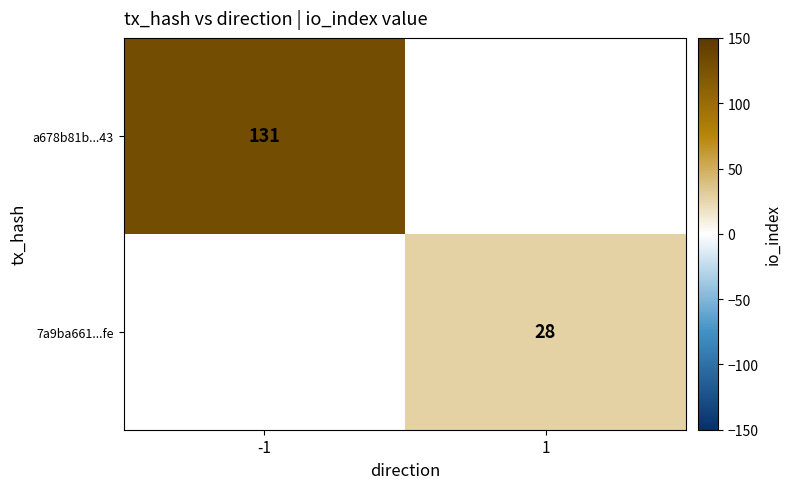

At which category does the chart reach its minimum across all series?

1